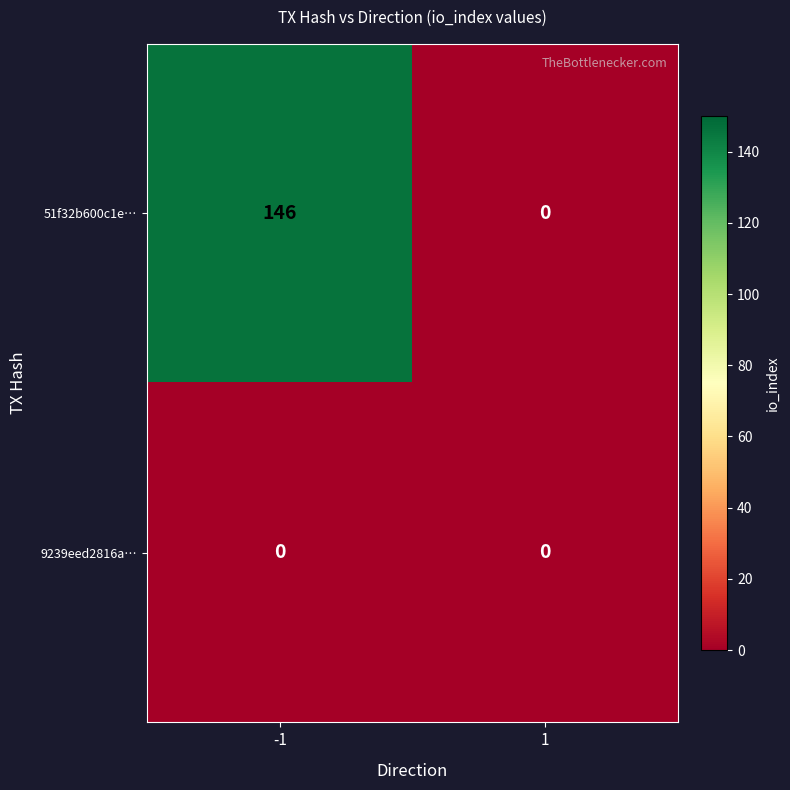

Reading left to right, extract all data points from this chart.

51f32b600c1e…: -1=146	1=0
9239eed2816a…: -1=0	1=0